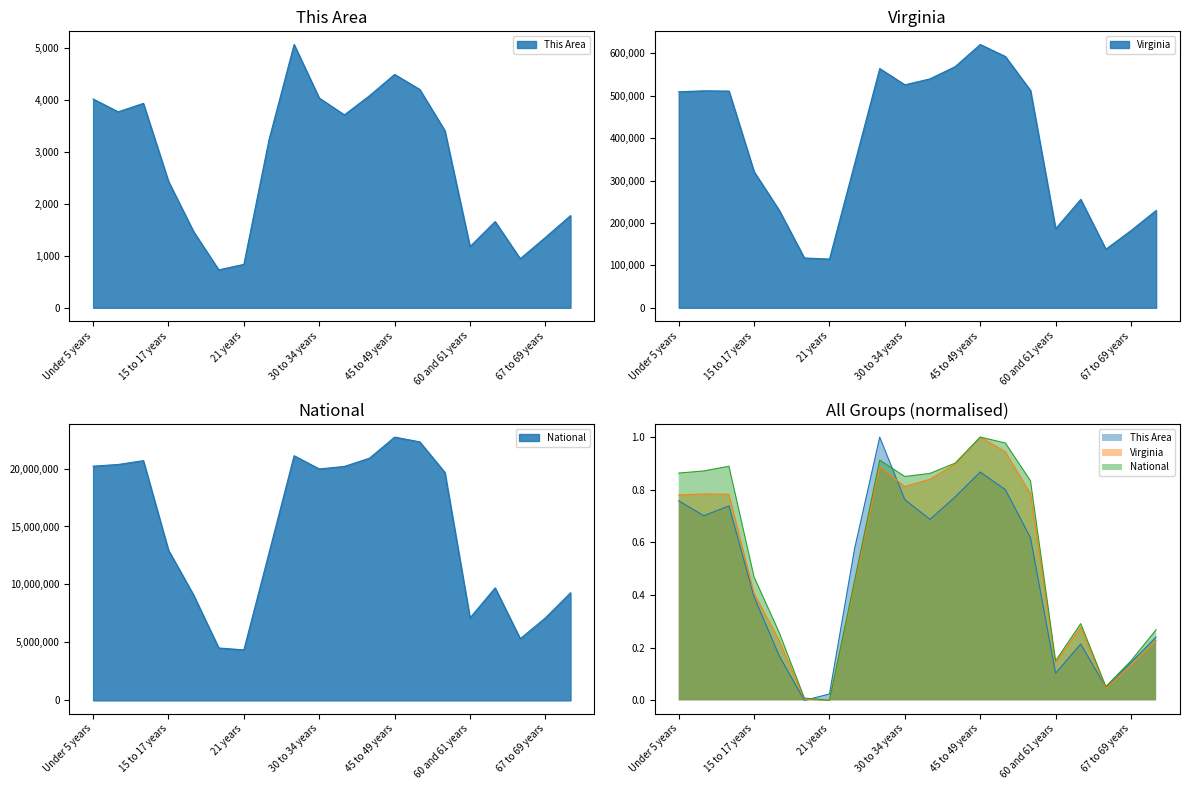

What is the difference between the maximum and minimum values in the National series?

18354297